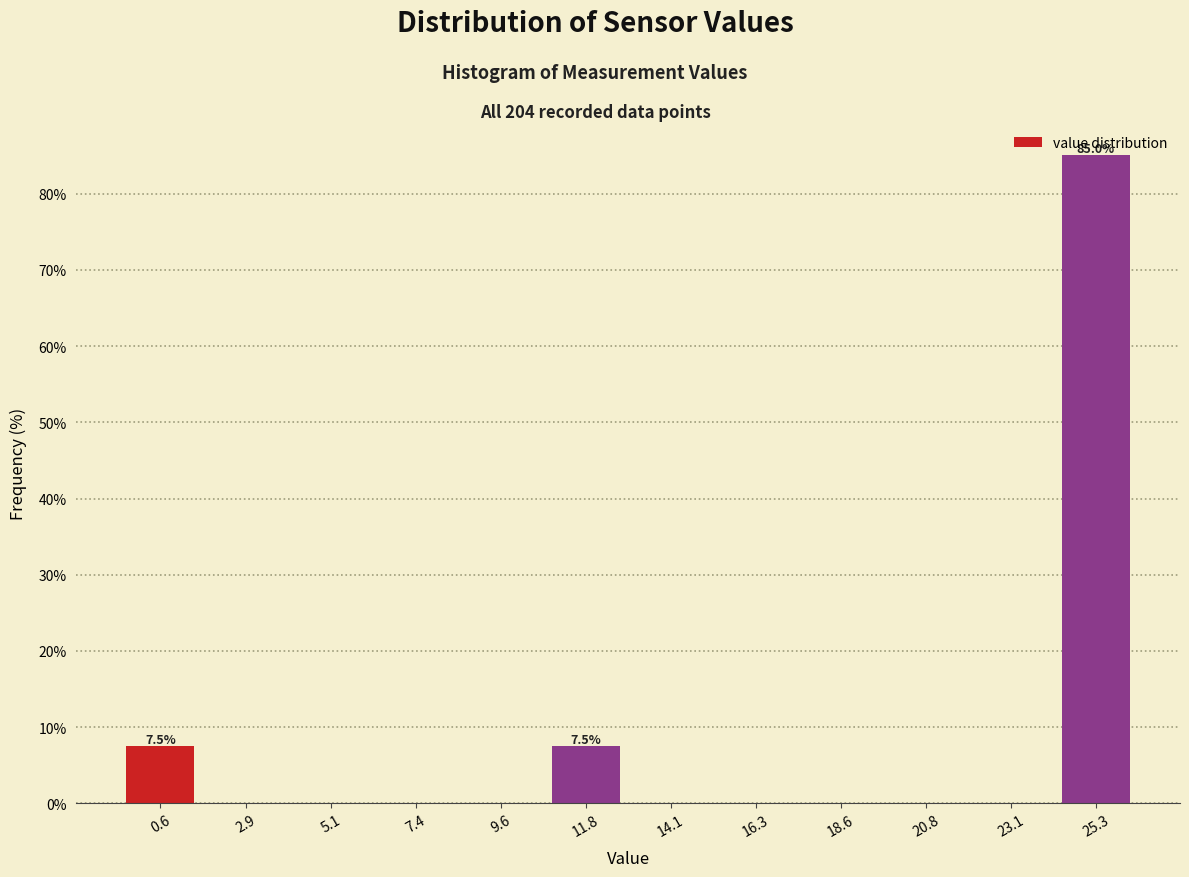

Over which range of the x-axis is the bar tallest?

24.0 to 26.5